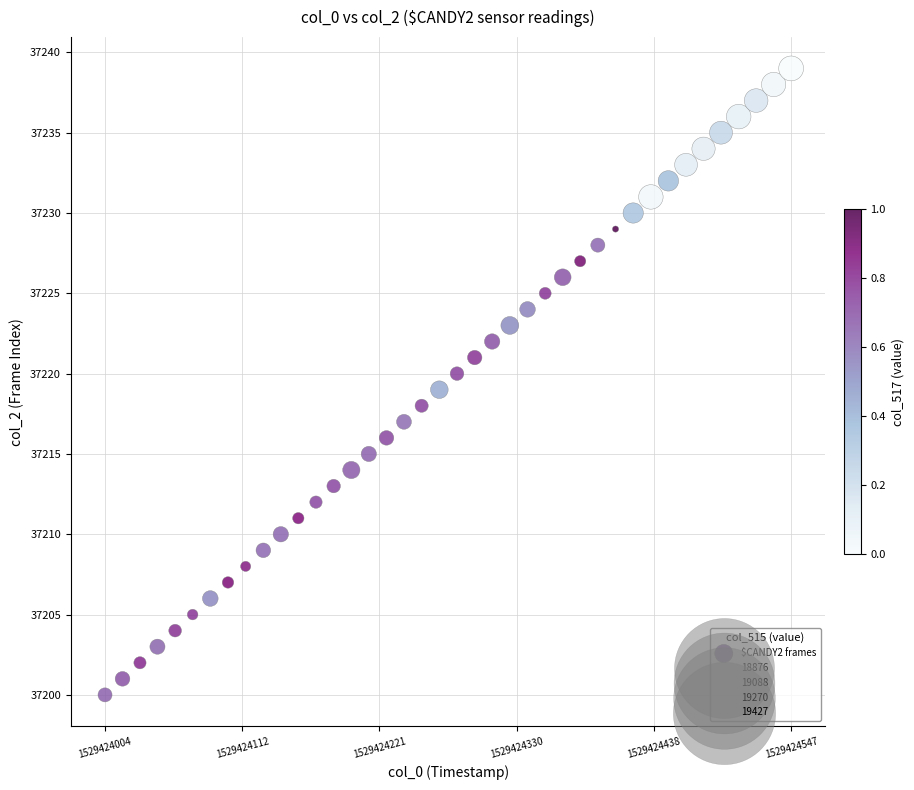

What is the range of Y values (max minus min)?

39